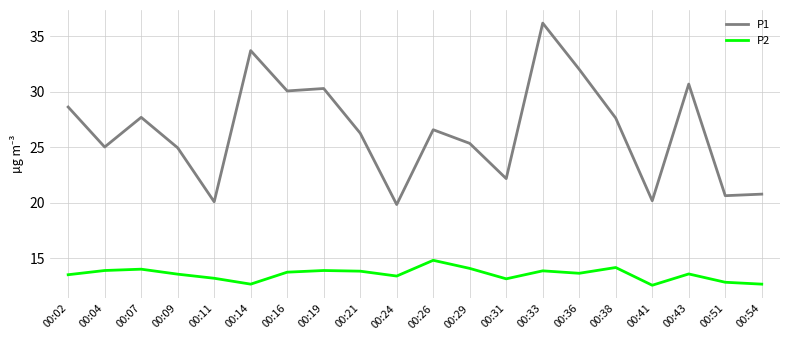

What is the difference between the maximum and minimum values in the P1 series?

16.4